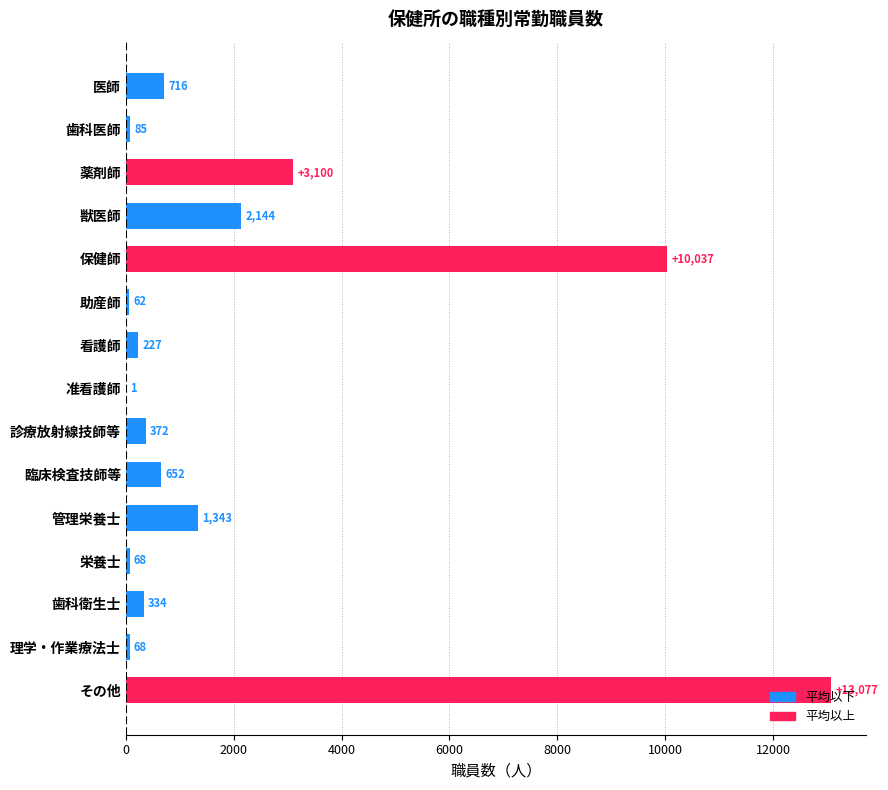

Which label corresponds to the largest value in the chart?

その他